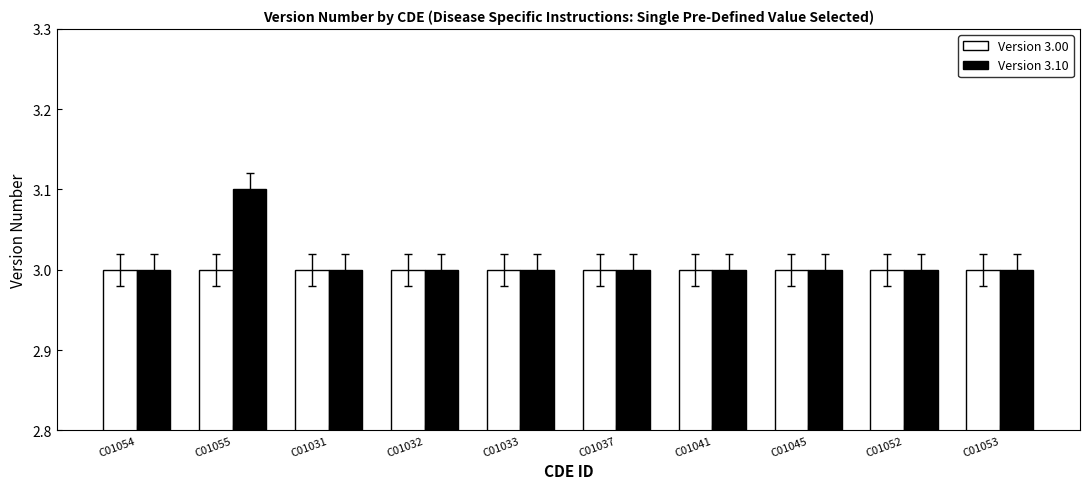

What is the total value across all series at C01037?

6.0